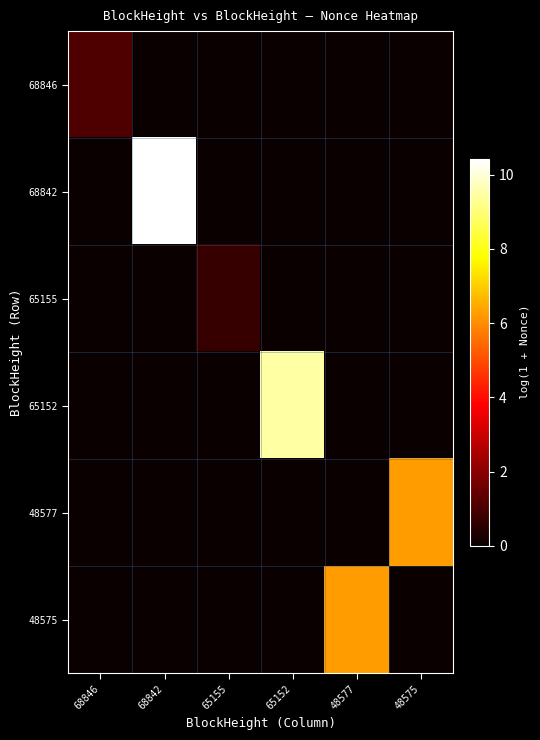

How many distinct data groups are displayed?

6